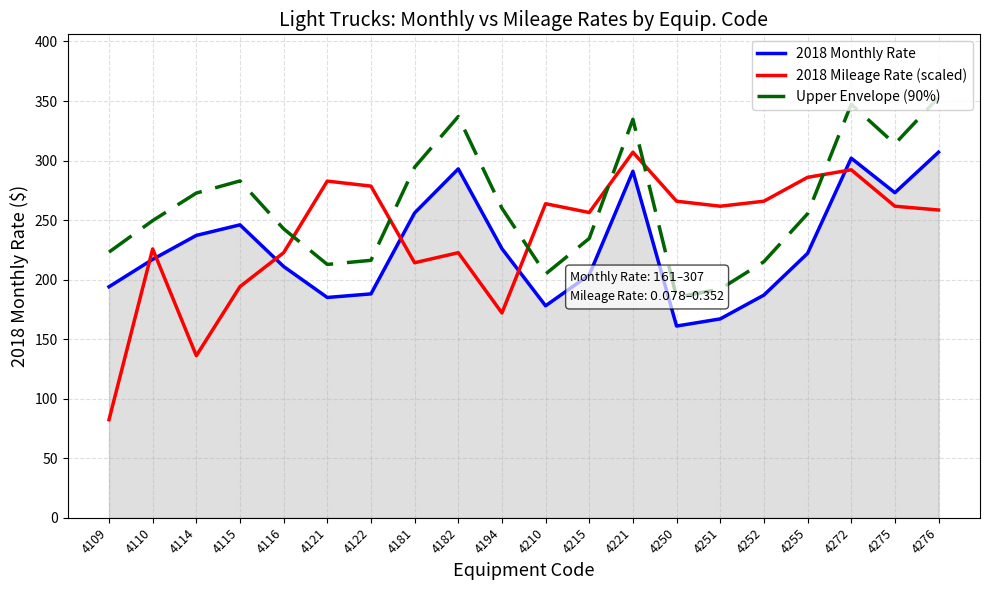

True or false: 2018 Monthly Rate and Upper Envelope (90%) cross at least once.

False